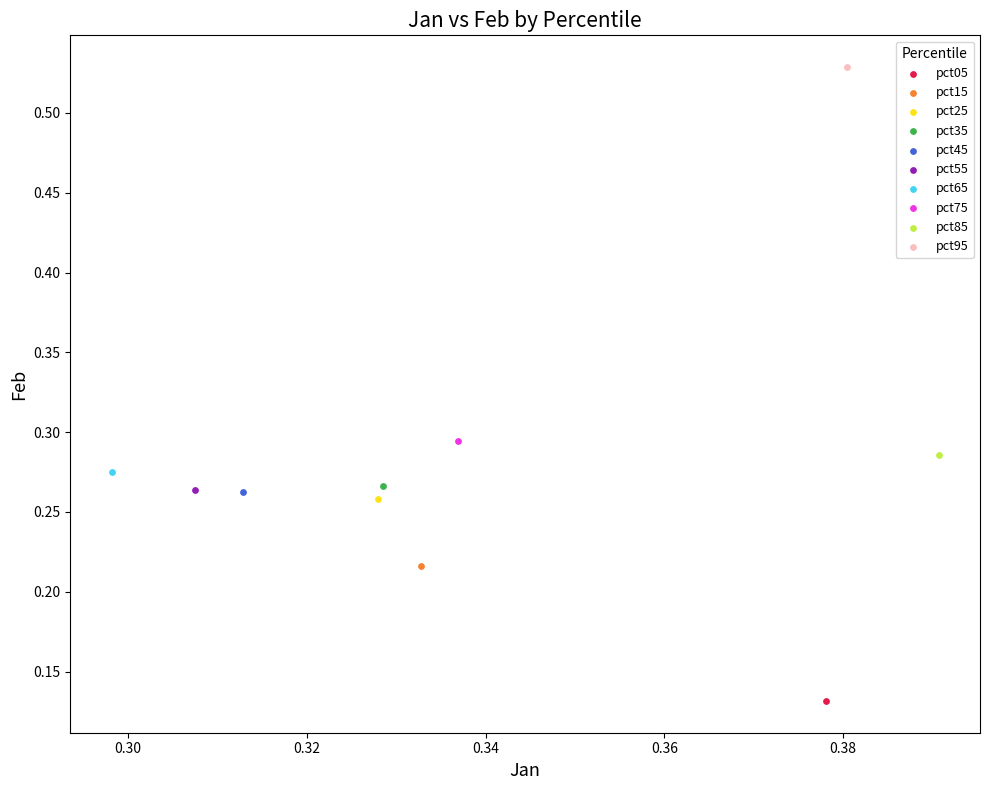

Which series contains the highest Y value?

pct95